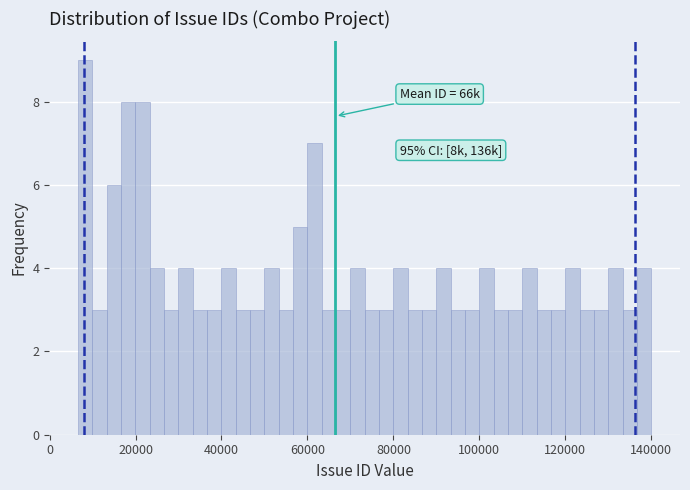

Read against the x-axis, roughly where is the centre of the tallest bar?

8000